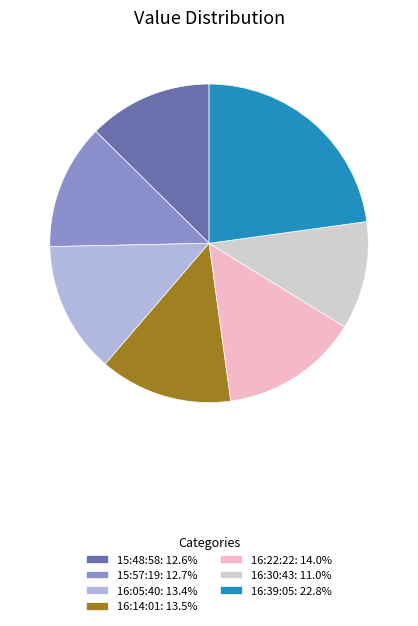

Does 16:30:43: 11.0% represent more than half of the total?

No